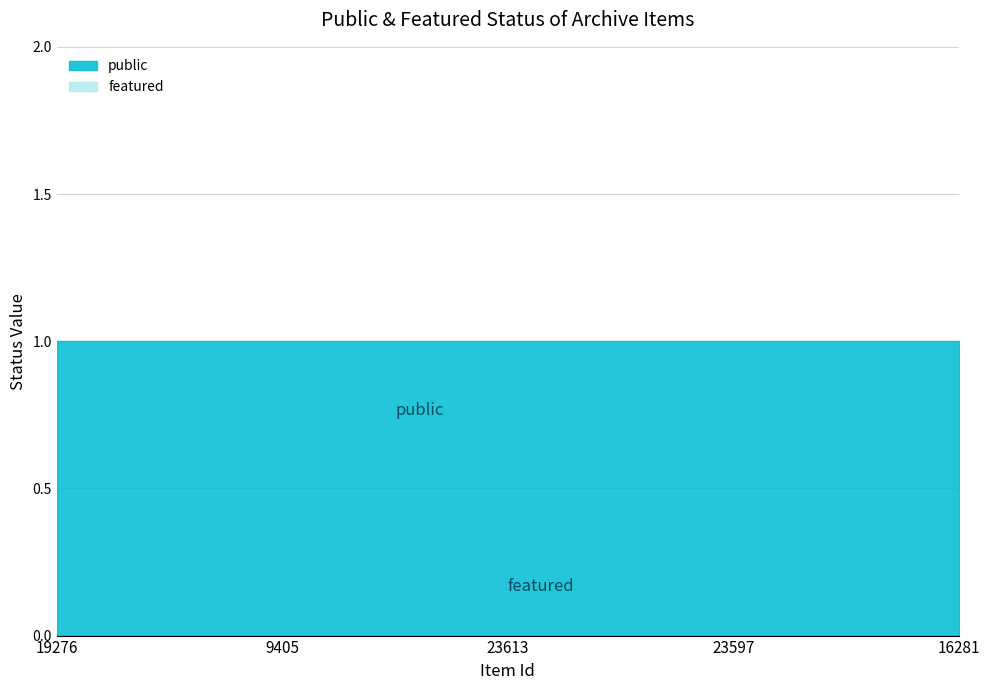

How many series are shown in this chart?

2